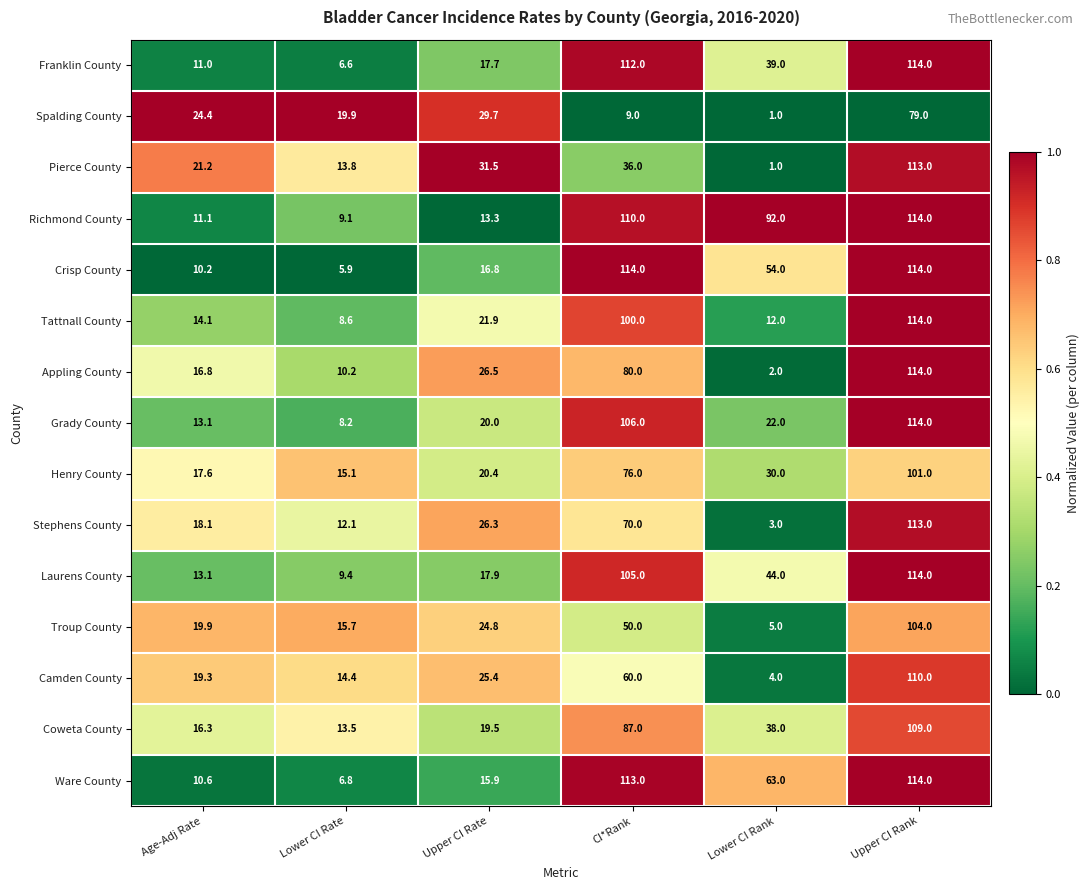

At which category is the sum across all series the highest?

Upper CI Rank